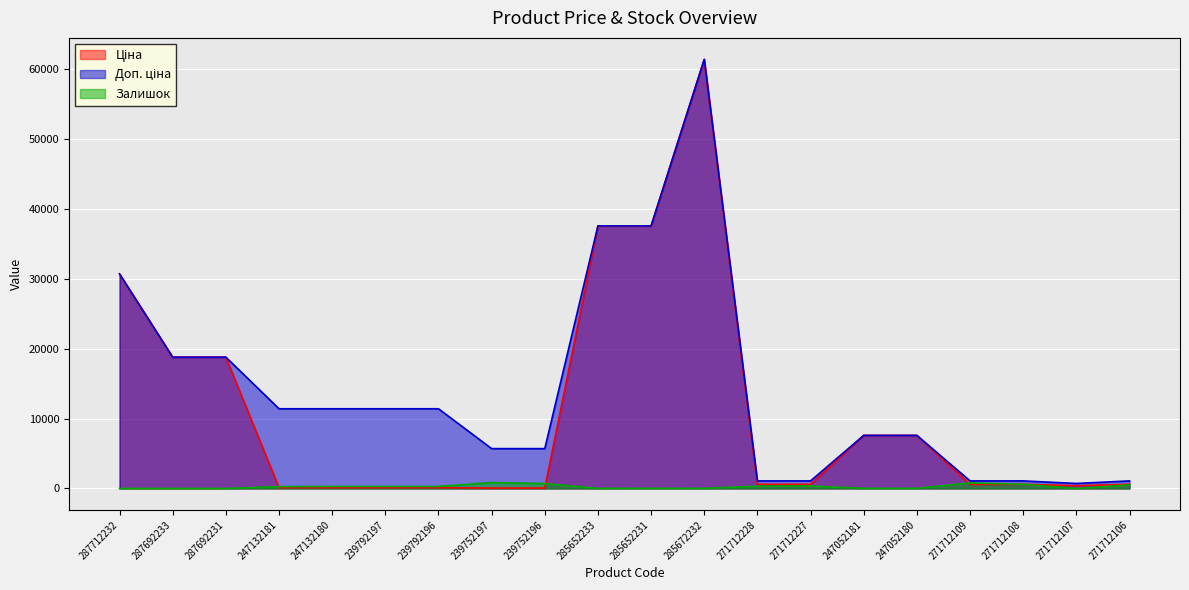

True or false: Ціна has a value of 172.3 at 239792197.

False